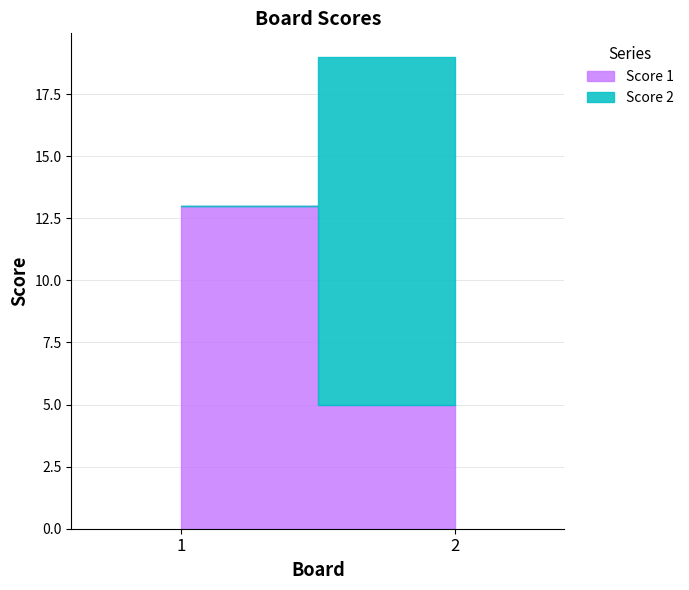

How many categories are shown in the chart?

2